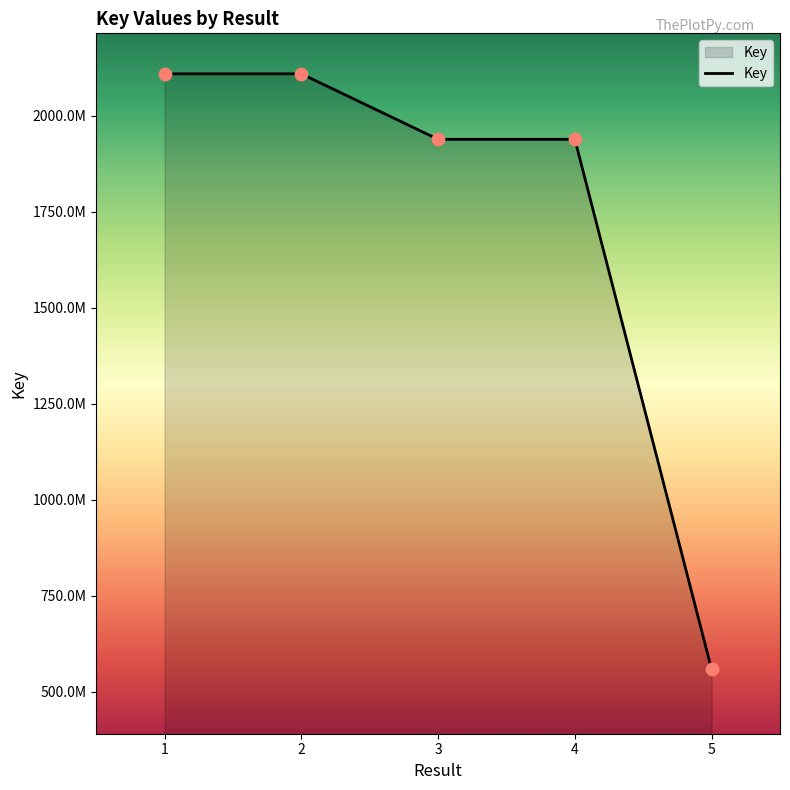

Approximately how many times larger is the value at 5 compared to 4?

0.3